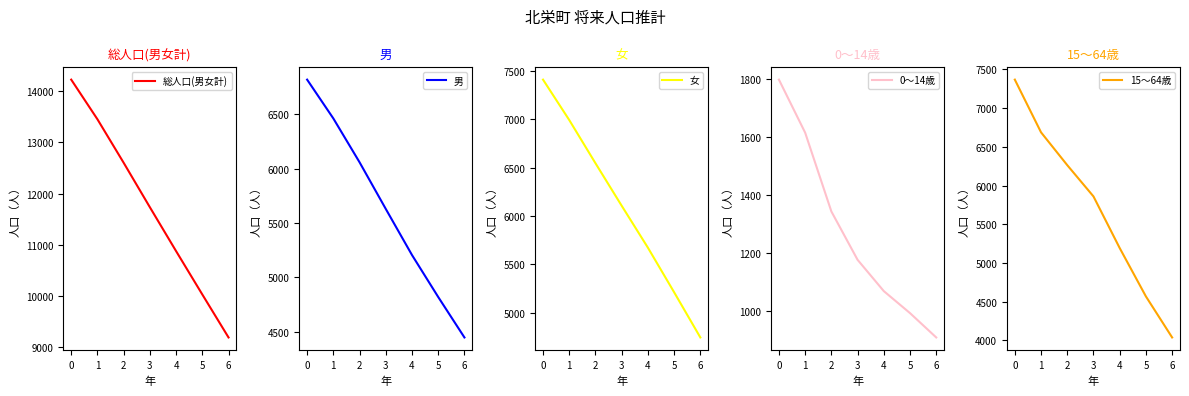

Rank the series at 0 from highest to lowest value.

総人口(男女計), 女, 15～64歳, 男, 0～14歳